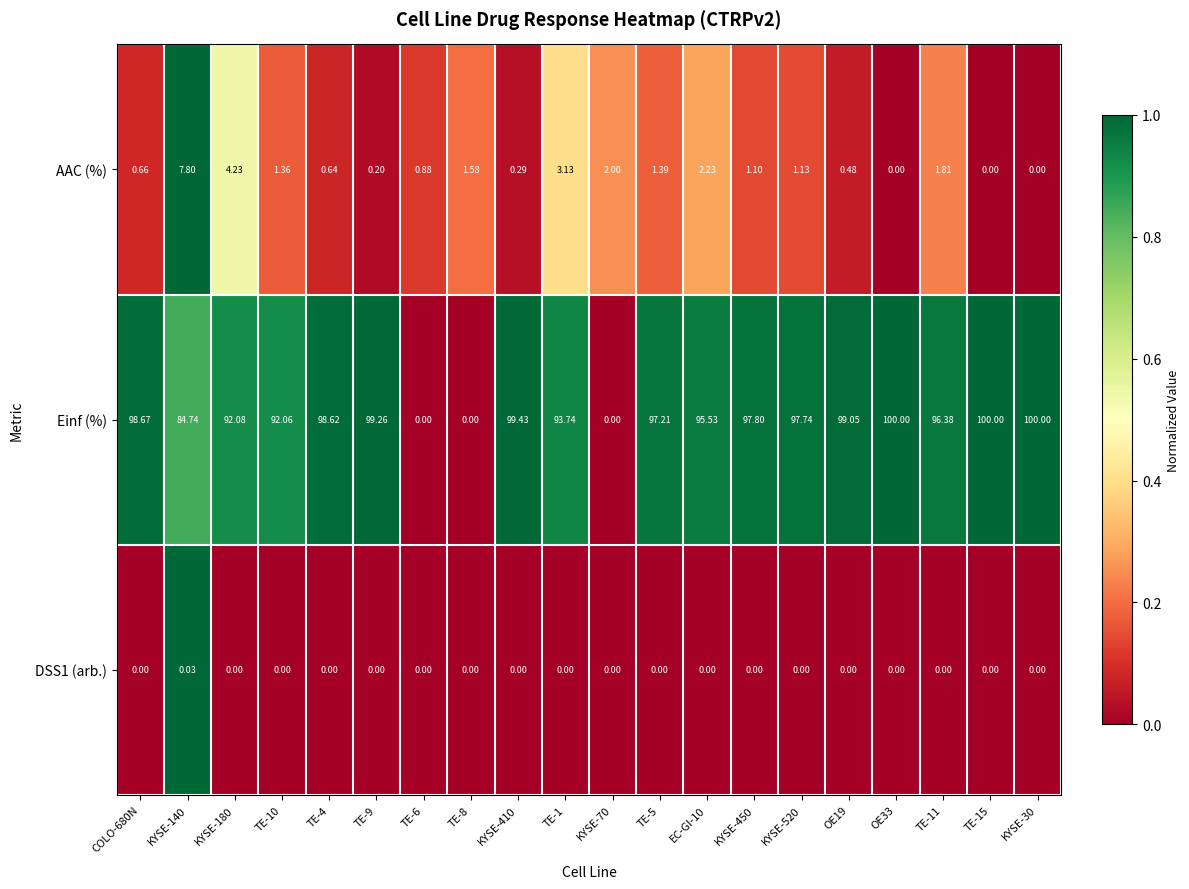

Which series changed the most between COLO-680N and OE19?

Einf (%)